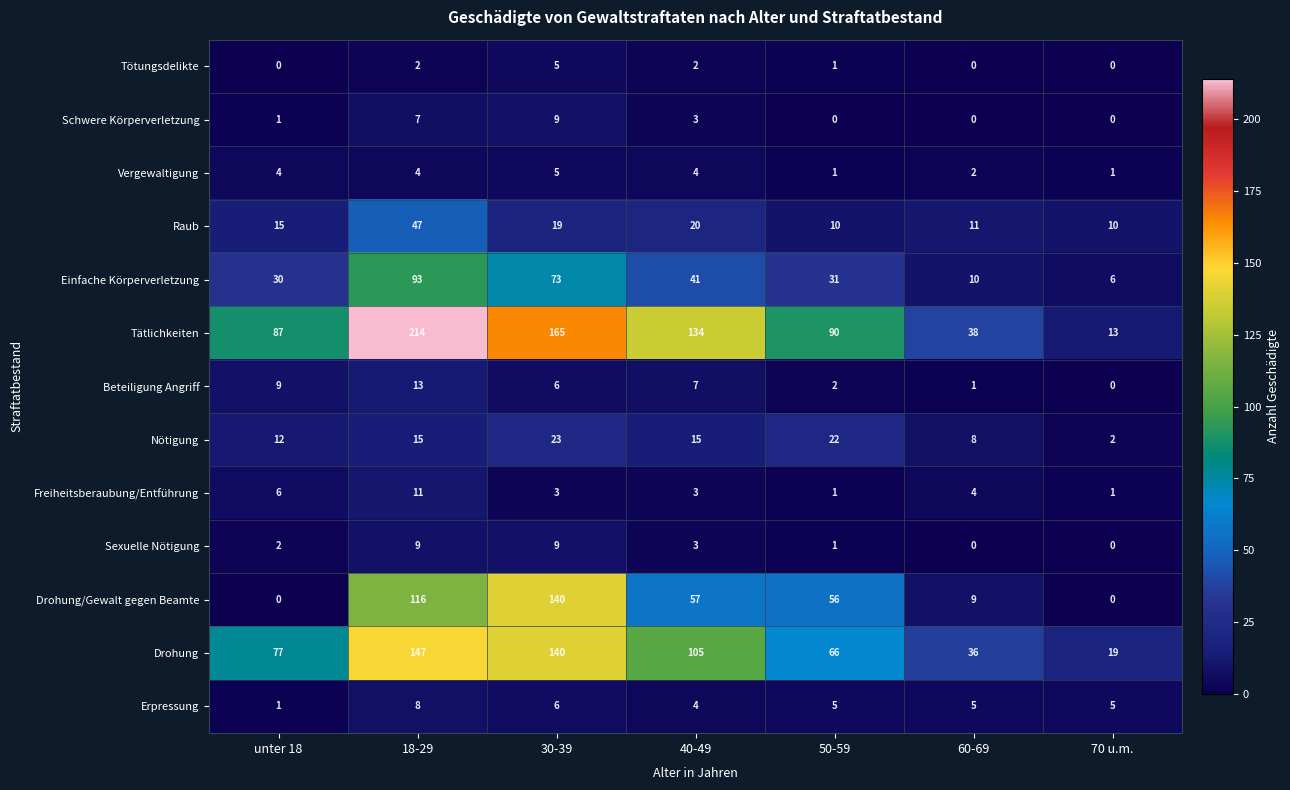

List the labels in order of Beteiligung Angriff value, largest first.

18-29, unter 18, 40-49, 30-39, 50-59, 60-69, 70 u.m.